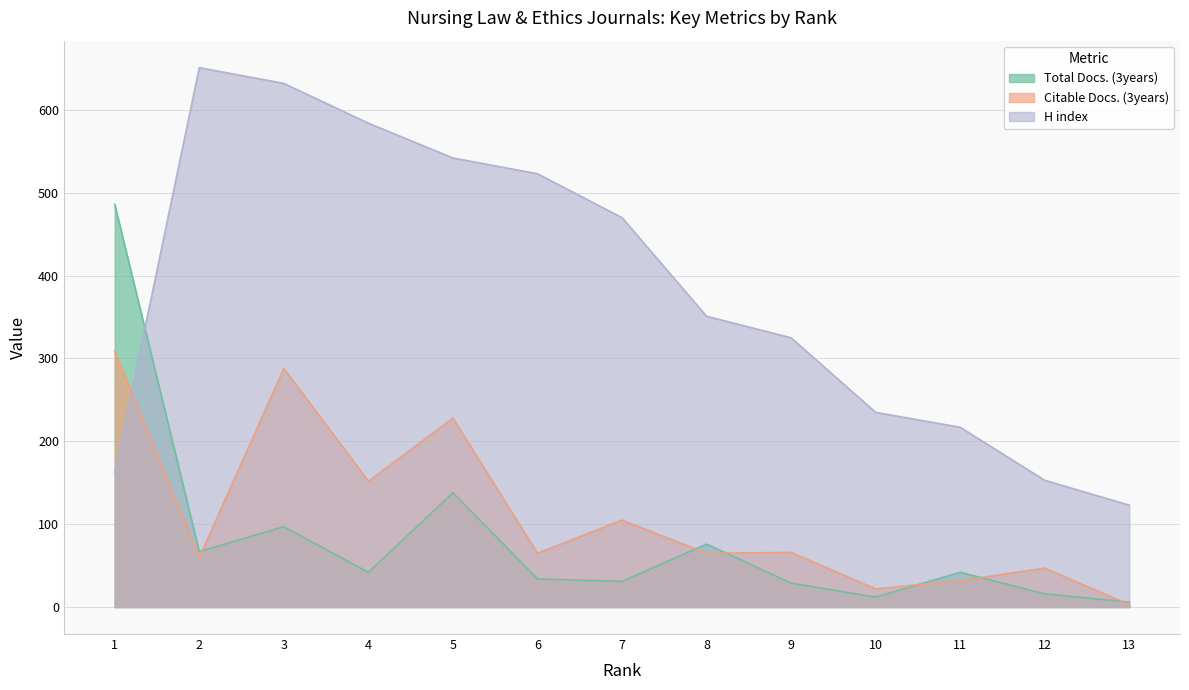

What is the value of the H index point at the 5th from the left?

542